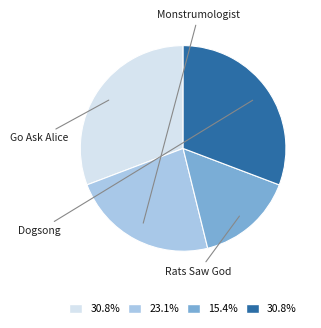

What is the change in value from Monstrumologist to Dogsong?

+1